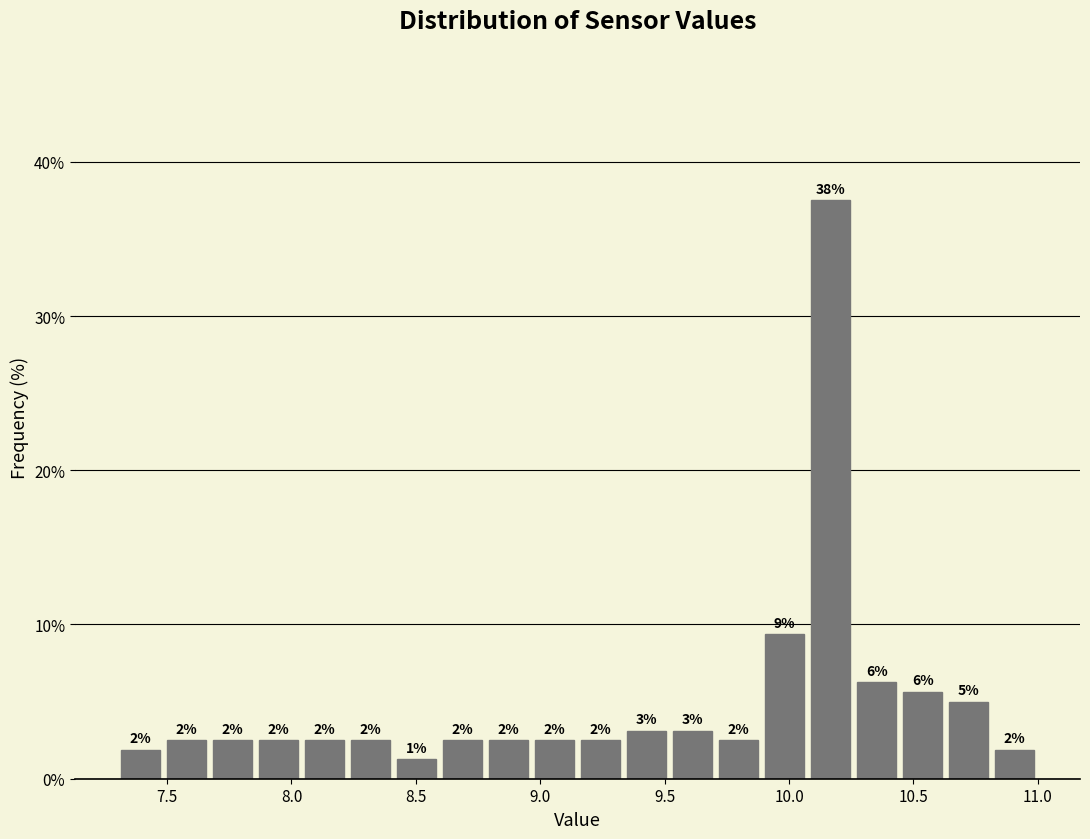

Read against the x-axis, roughly where is the centre of the tallest bar?

10.15